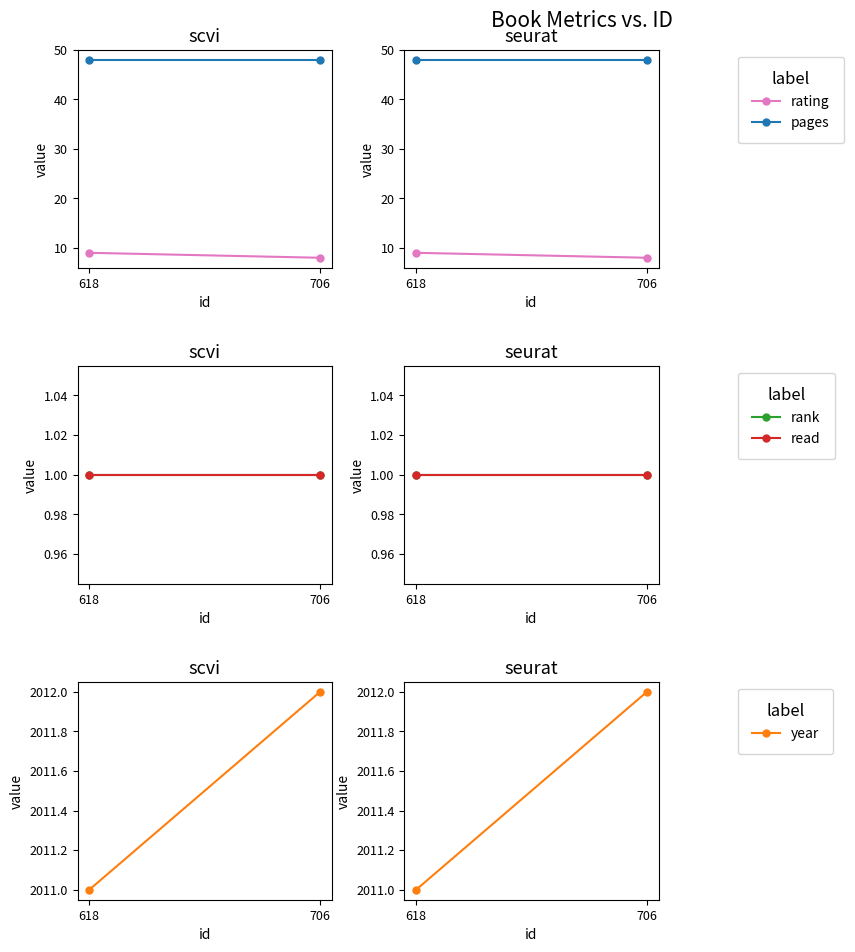

At which label is year closest to 2011?

618